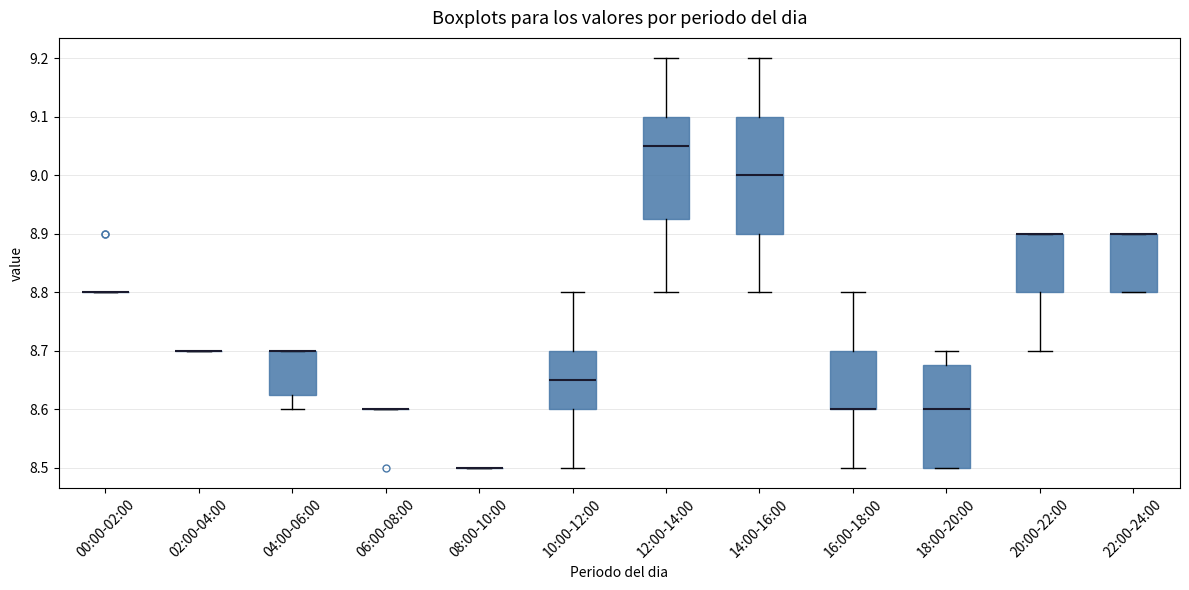

Comparing the boxes themselves (not the whiskers), which one is the tallest?

14:00-16:00